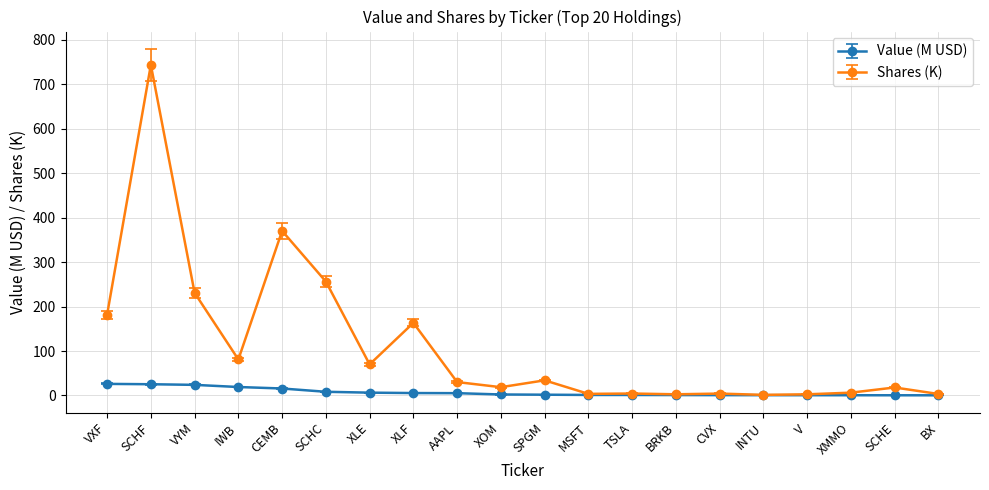

Rank the series at XLF from lowest to highest value.

Value (M USD), Shares (K)